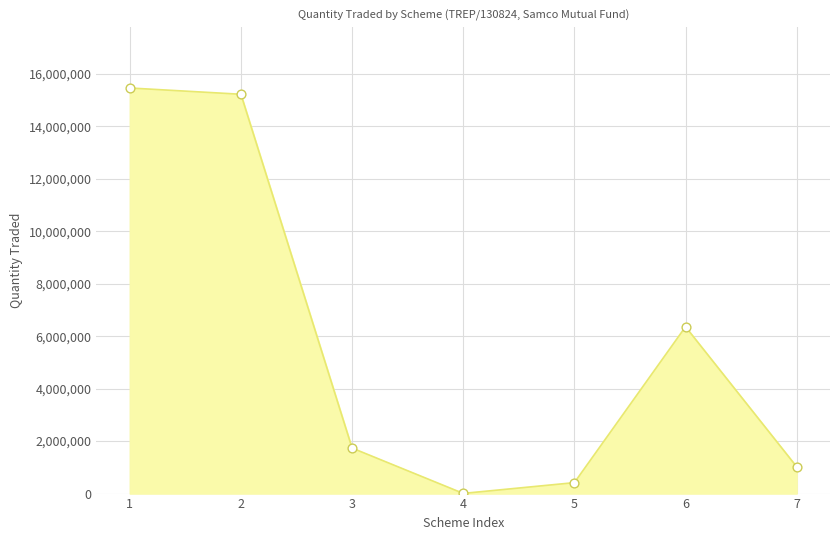

What is the ratio of the value at 1 to the value at 7?

15.1